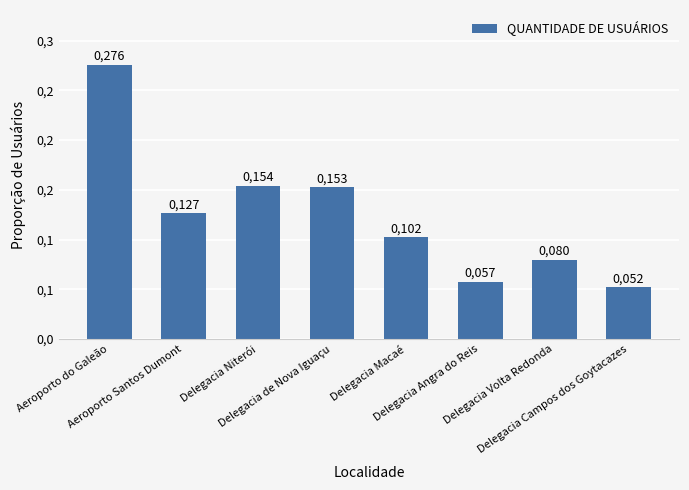

Does the chart contain any negative values?

No